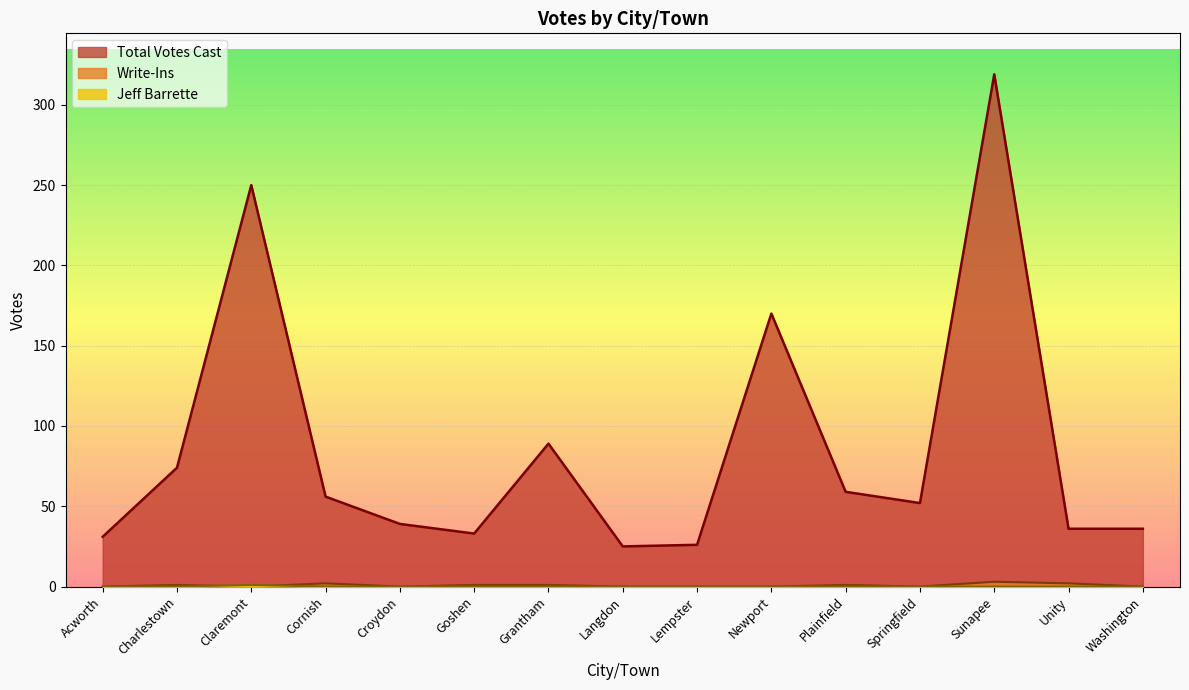

What position from the right is Langdon?

8